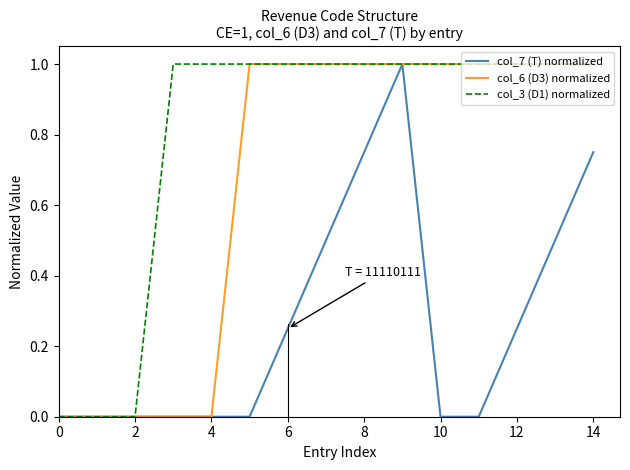

Which series has the largest total across all categories?

col_3 (D1) normalized